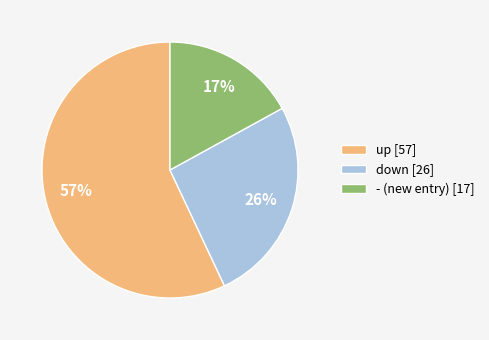

Which slice is the smallest?

-